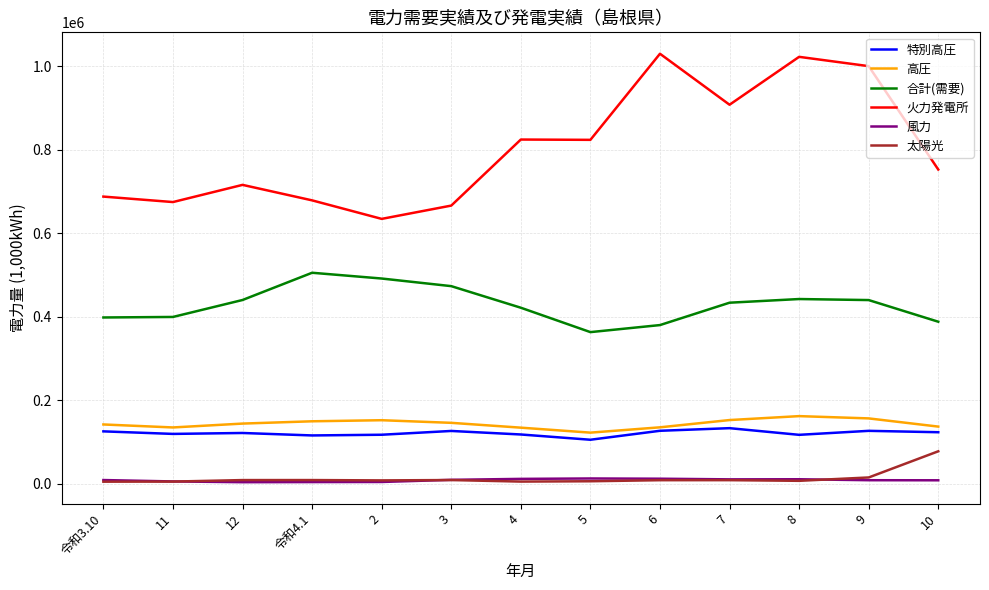

Does the chart have visible grid lines?

Yes